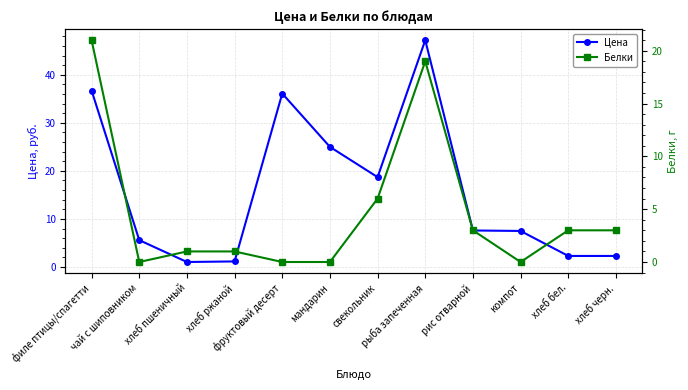

Reading right to left, extract all data points from this chart.

Цена: 2.3	2.3	7.5	7.6	47.2	18.7	25.0	36.1	1.2	1.0	5.6	36.7
Белки: 3.0	3.0	0.0	3.0	19.0	6.0	0.0	0.0	1.0	1.0	0.0	21.0